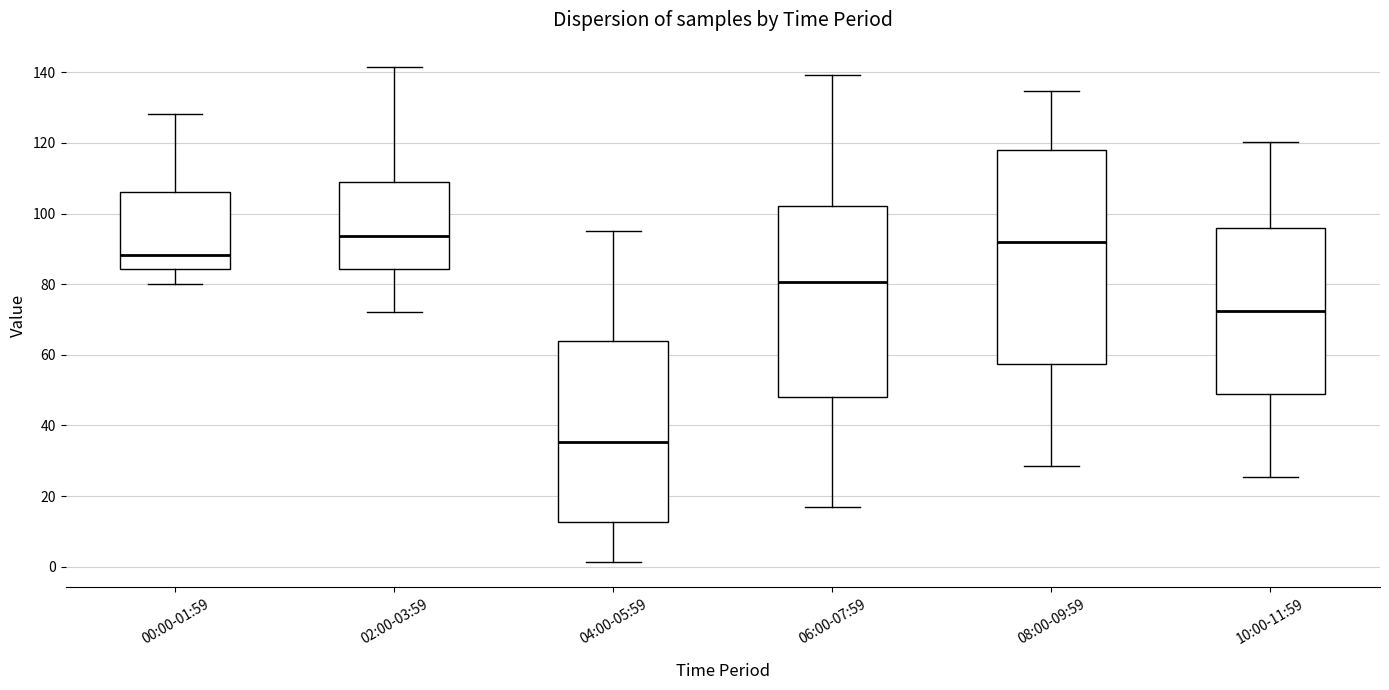

Reading left to right, read every box against the y-axis: the position of its median line, the range the box covers, and the ends of its whiskers. The values are not printed on the chart, so give them approximately, as read against the axis.

00:00-01:59: median 88, box 84 to 106, whiskers 80 to 128
02:00-03:59: median 94, box 84 to 110, whiskers 72 to 142
04:00-05:59: median 36, box 12 to 64, whiskers 2 to 96
06:00-07:59: median 80, box 48 to 102, whiskers 18 to 140
08:00-09:59: median 92, box 58 to 118, whiskers 28 to 134
10:00-11:59: median 72, box 48 to 96, whiskers 26 to 120